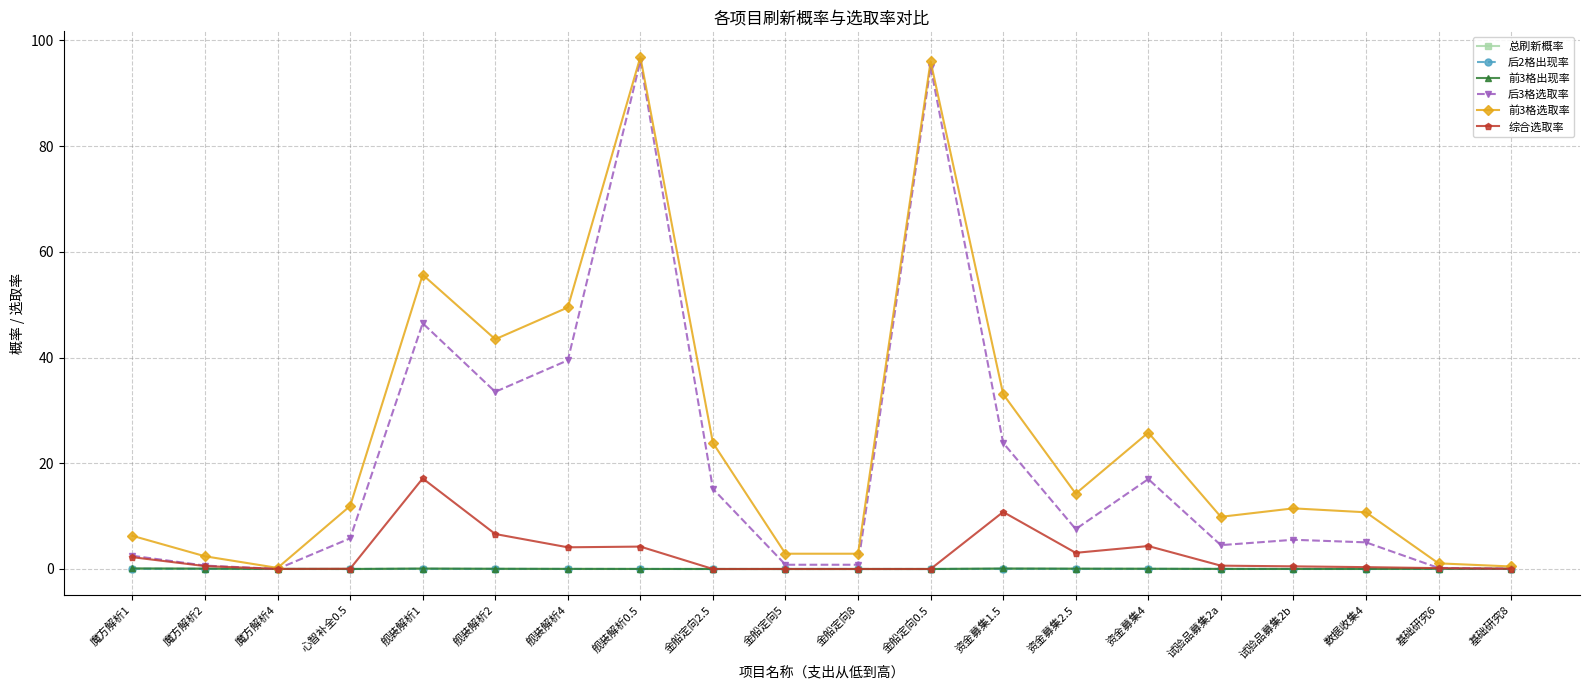

What are all the series names shown in the legend?

总刷新概率, 后2格出现率, 前3格出现率, 后3格选取率, 前3格选取率, 综合选取率